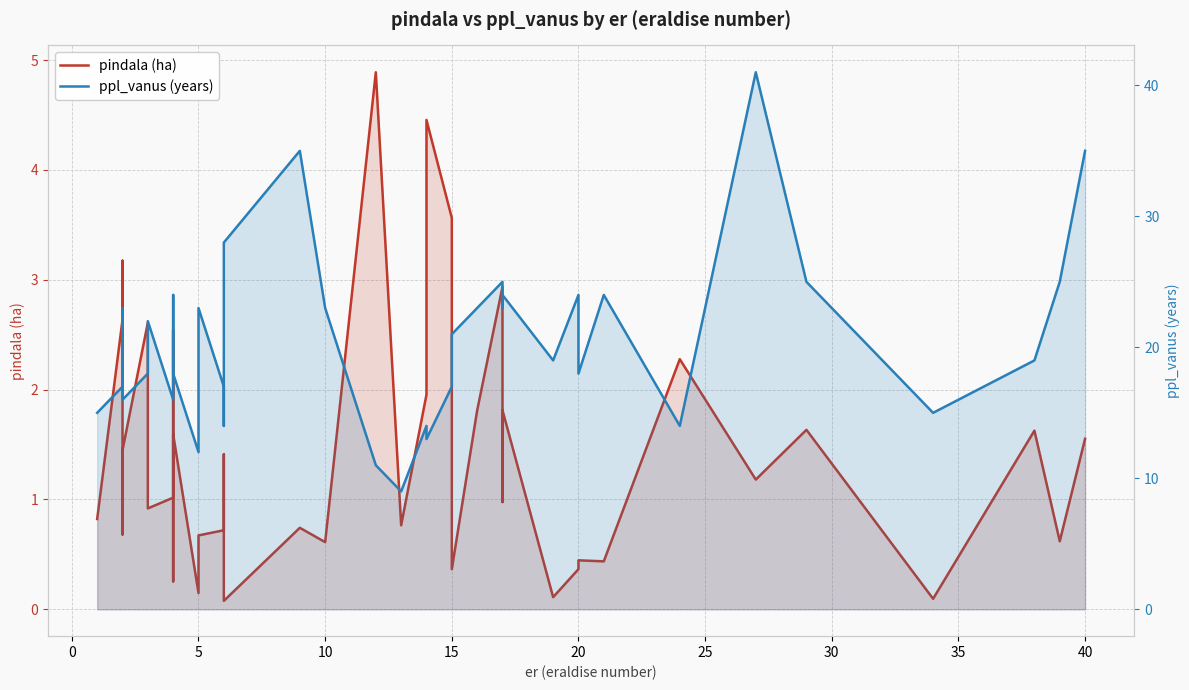

True or false: ppl_vanus (years) and pindala (ha) cross at least once.

False